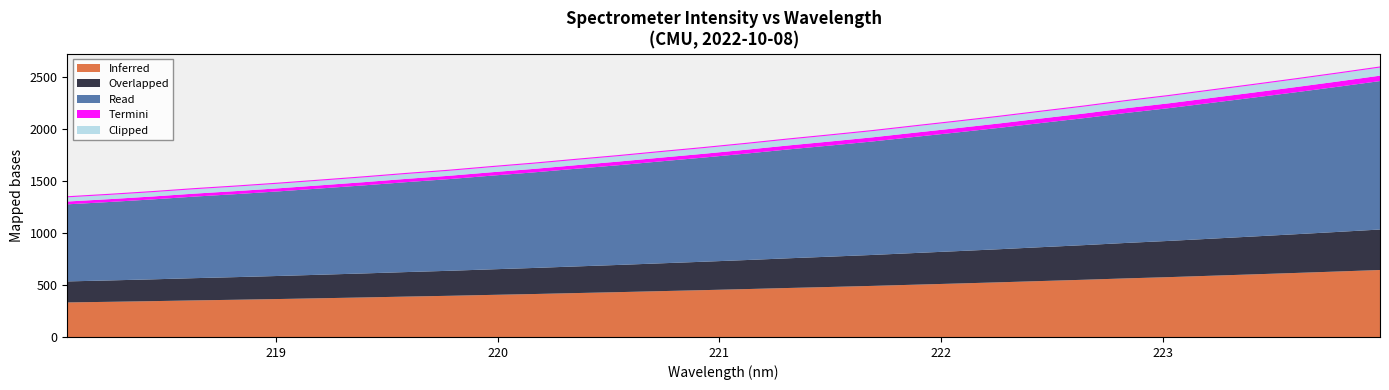

What is the highest value of the Inferred series?

648.0